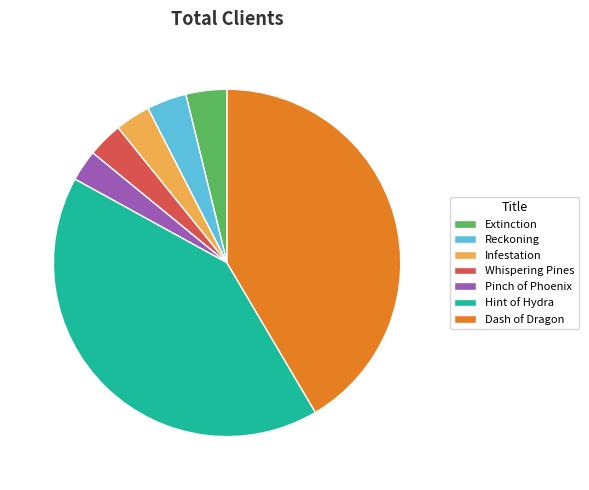

Is there any slice that represents more than half of the pie?

No